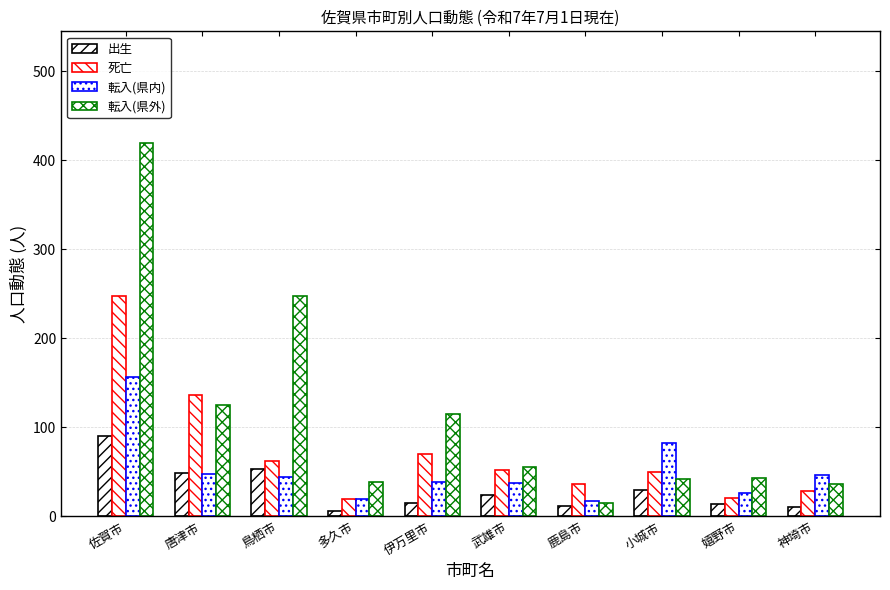

What is the difference between the maximum and minimum values in the 転入(県外) series?

404